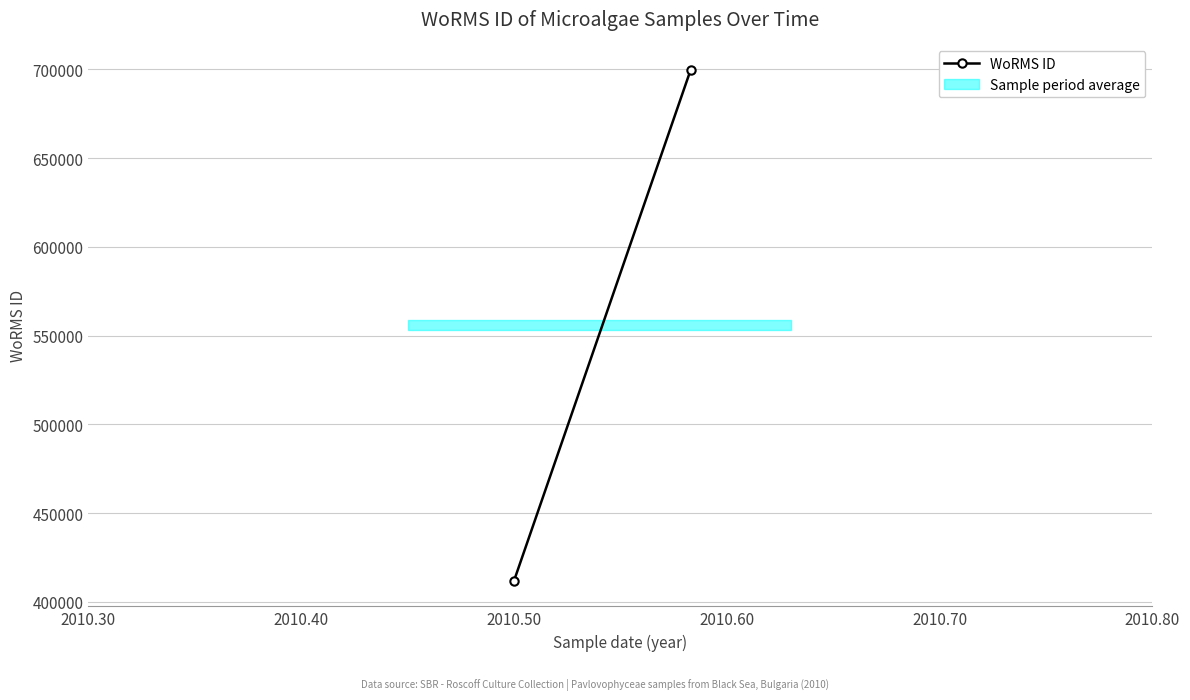

Count the values in the range 411792 to 699620.

2